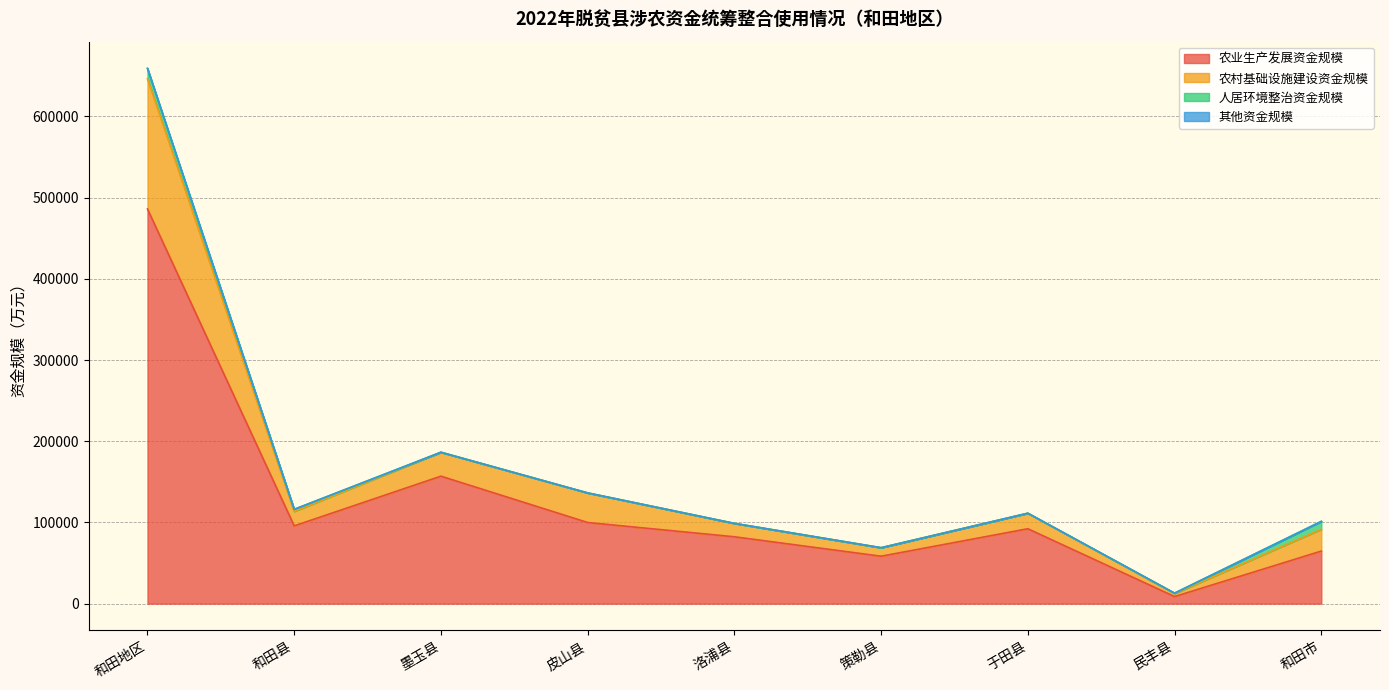

Is it true that 农业生产发展资金规模 equals 5206.1 at 民丰县?

False